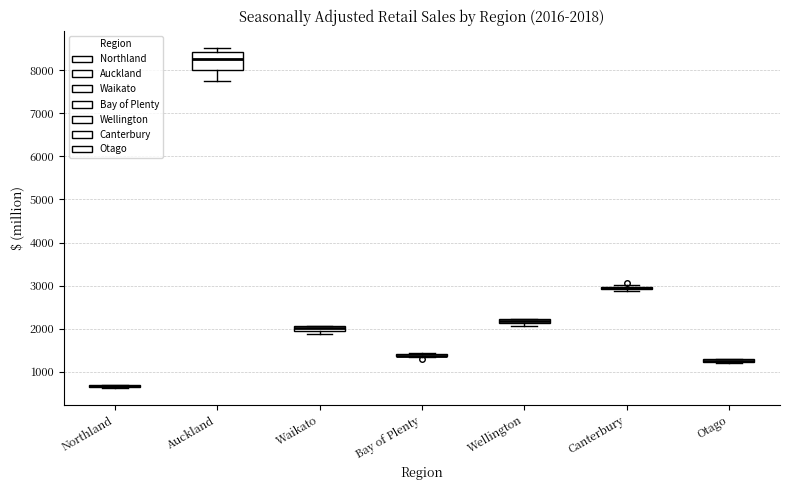

Comparing the boxes themselves (not the whiskers), which one is the tallest?

Auckland